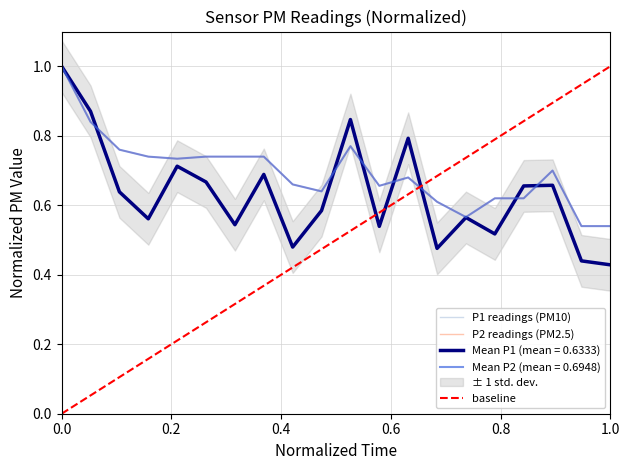

True or false: P1 has more than 0 interior local peaks.

True